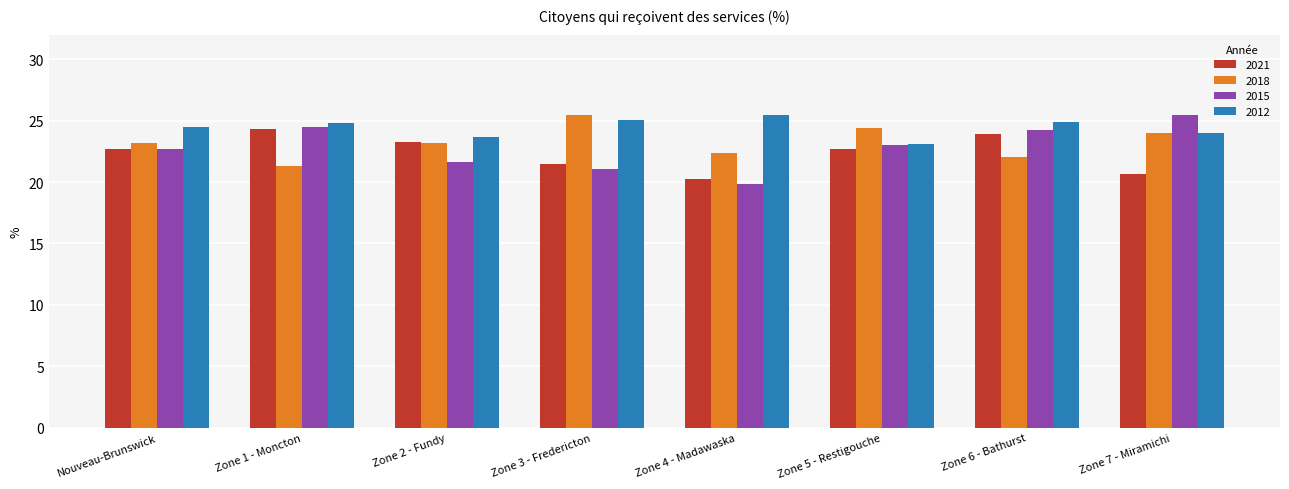

How many bars are there in total?

32